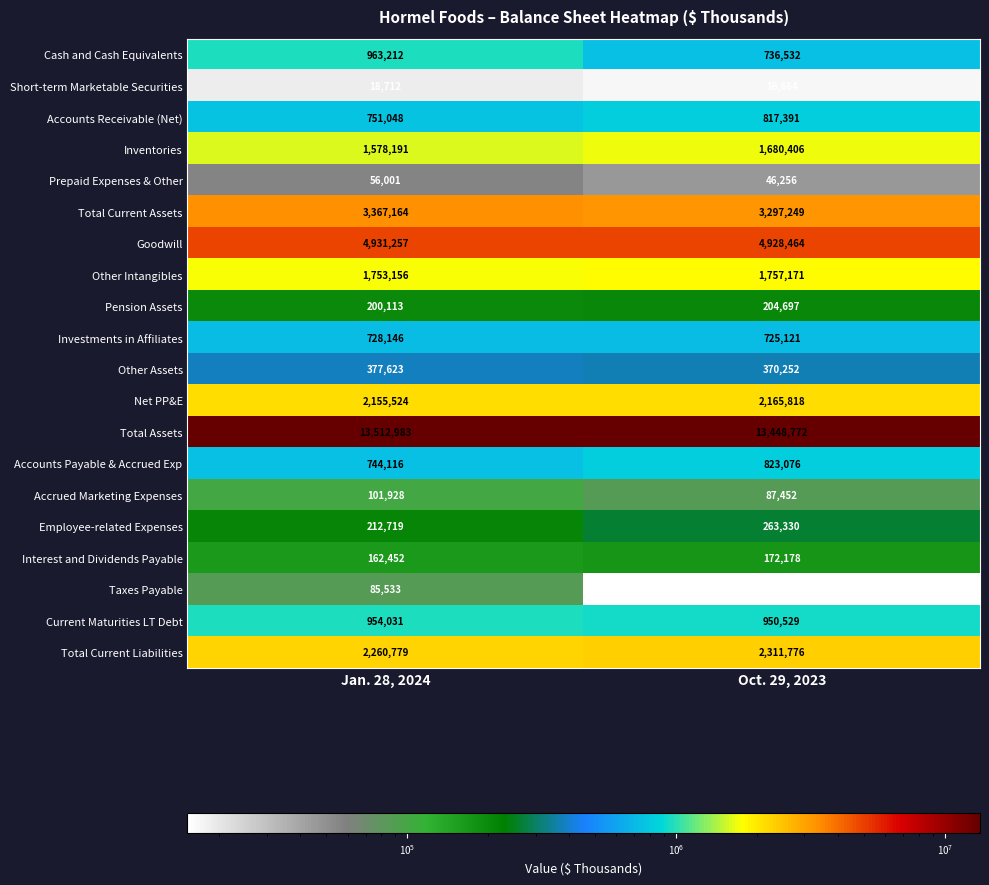

What is the difference between the Accounts Receivable (Net) values at Oct. 29, 2023 and Jan. 28, 2024?

66343